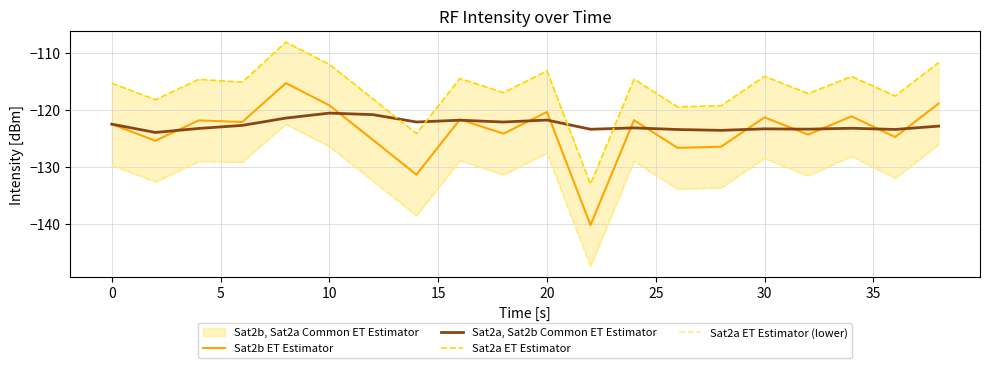

What is the maximum value for Sat2a, Sat2b Common ET Estimator?

-120.6